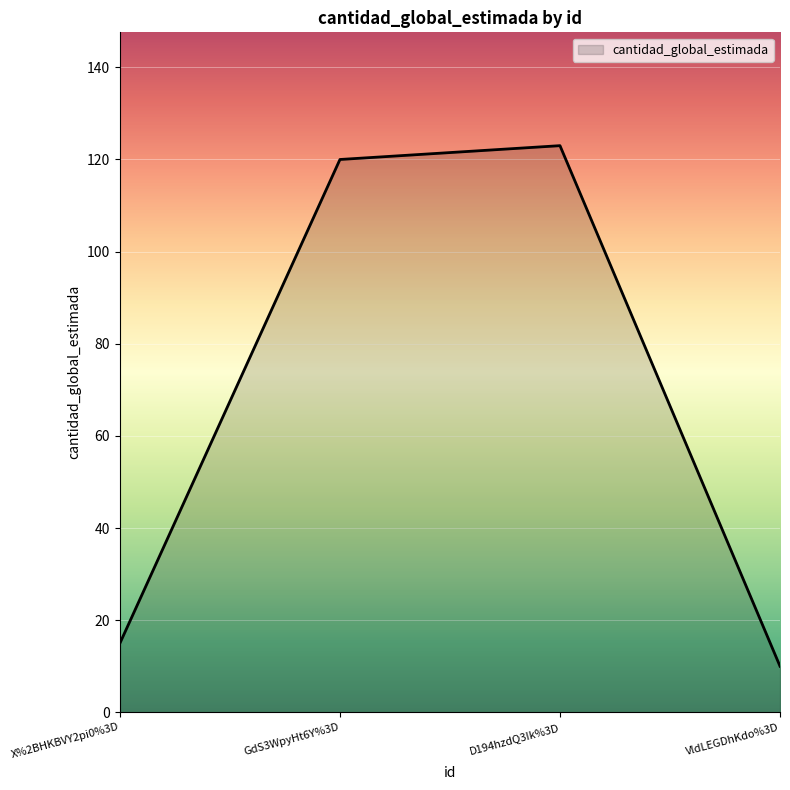

What is the average value?

67